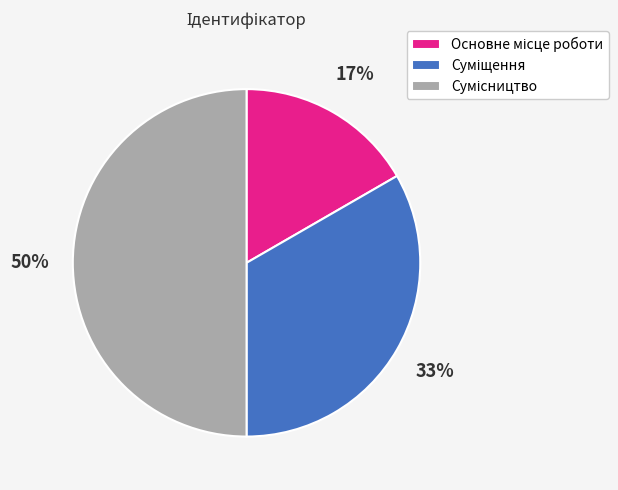

How many segments does this pie chart have?

3